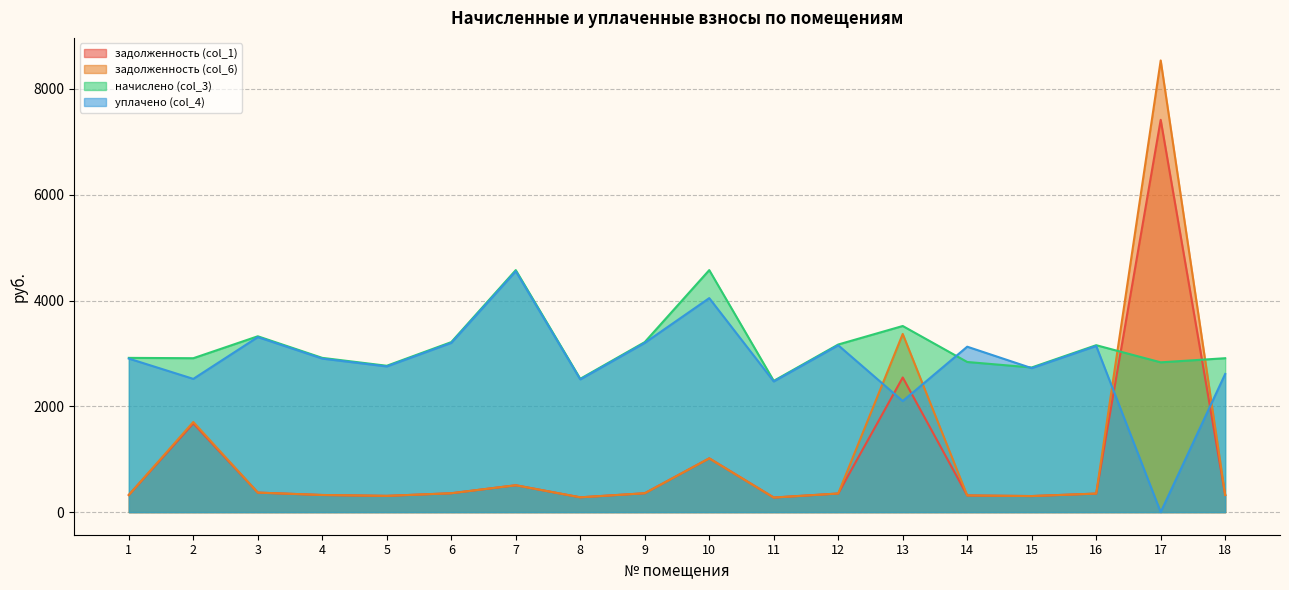

What is the difference between the highest and lowest values at 10?

3558.2